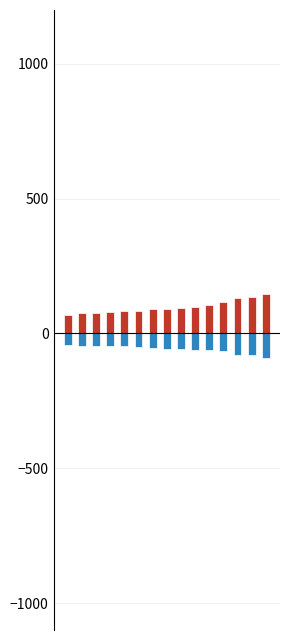

What is the sum of the Опт values at 3 and 4?

-95.5